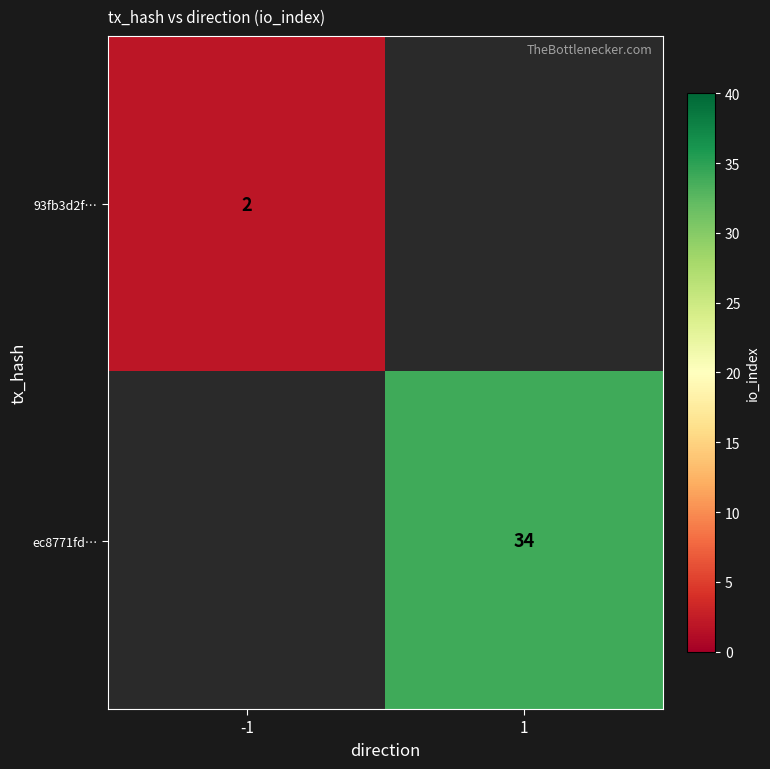

Is it true that 93fb3d2f… equals 2 at -1?

True